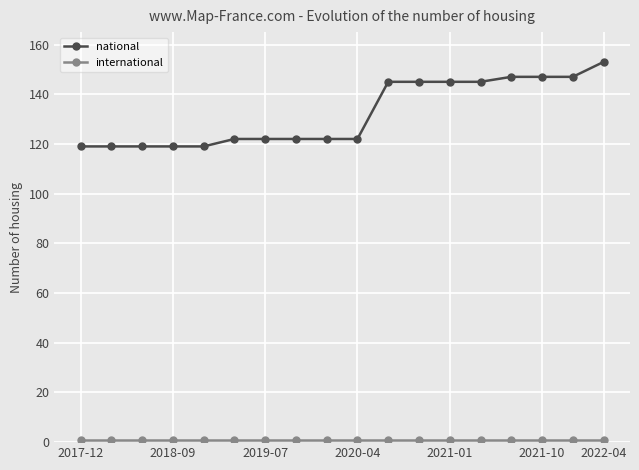

What is the minimum value for national?

119